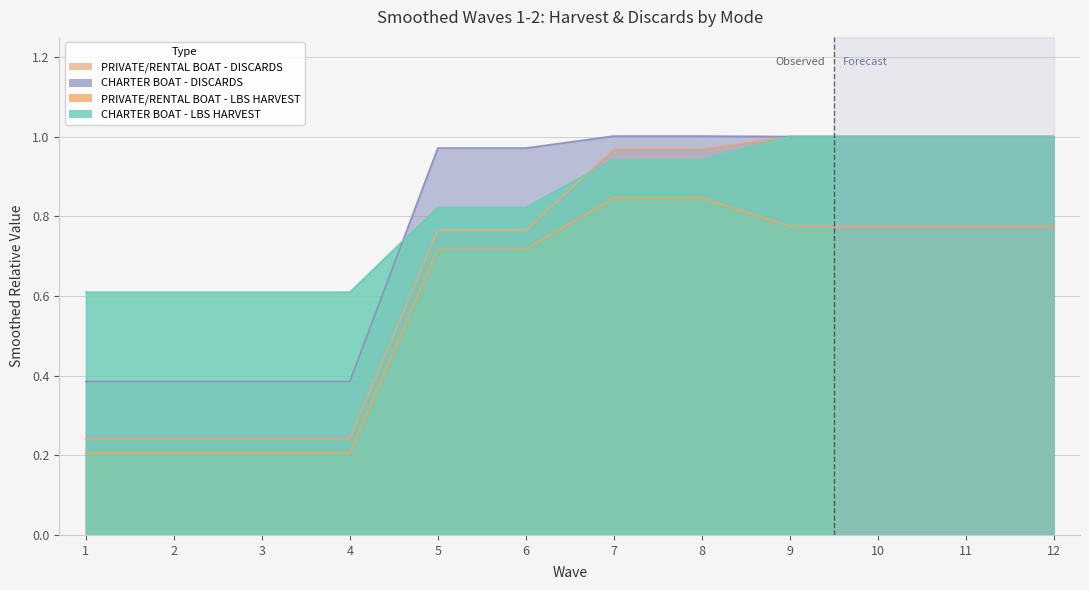

What is the difference between the highest and lowest values at 2?

0.4